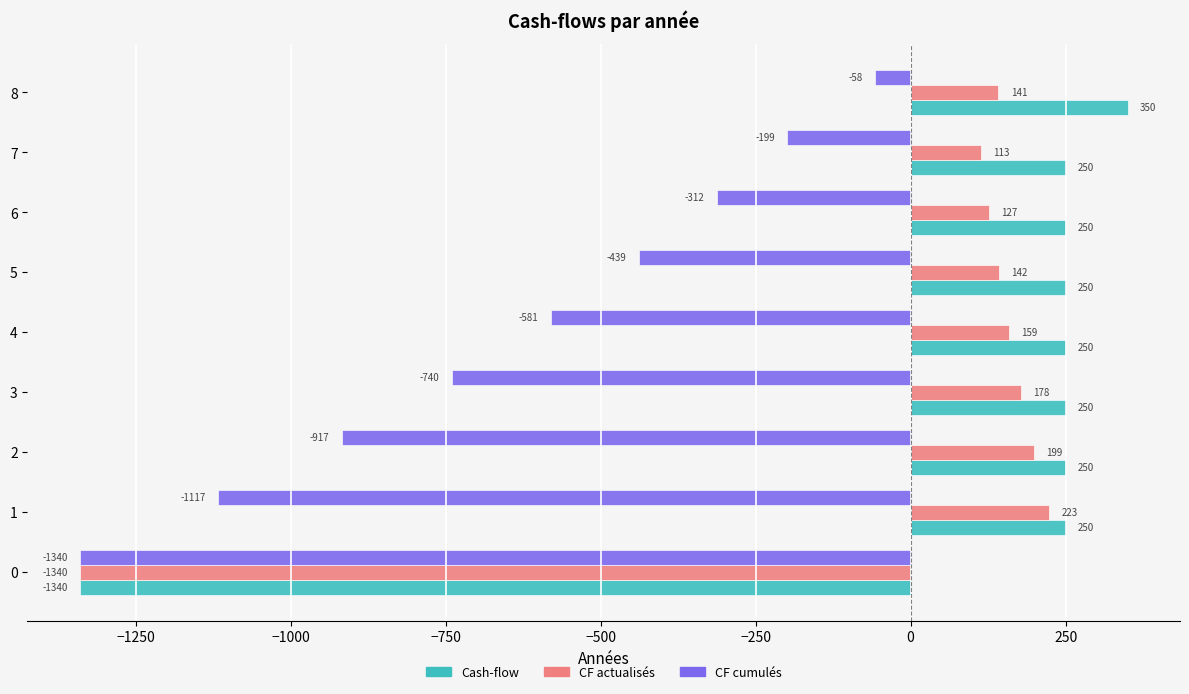

The value of CF actualisés at 6 is 126.7. True or false?

True